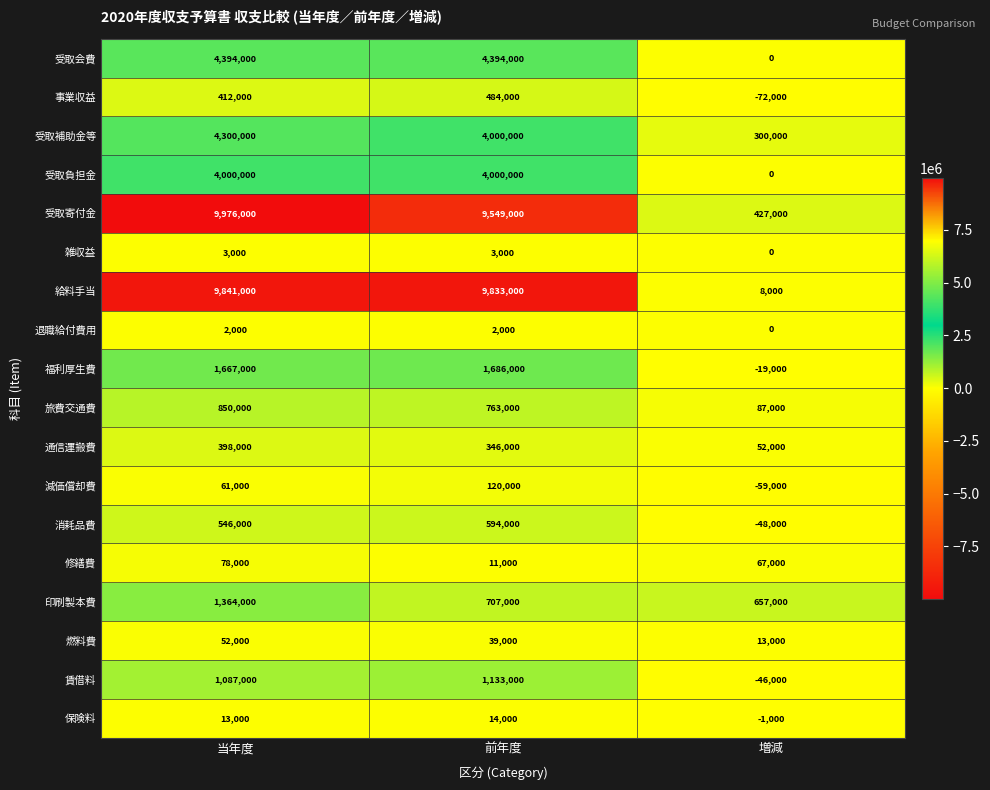

Between 当年度 and 増減, which series saw the biggest shift?

給料手当